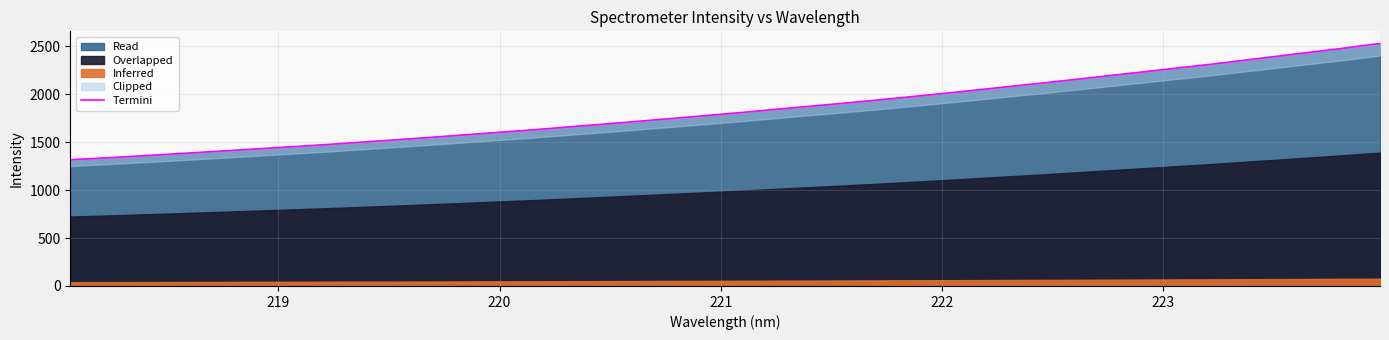

What is the difference between the maximum and second lowest values?

1189.3